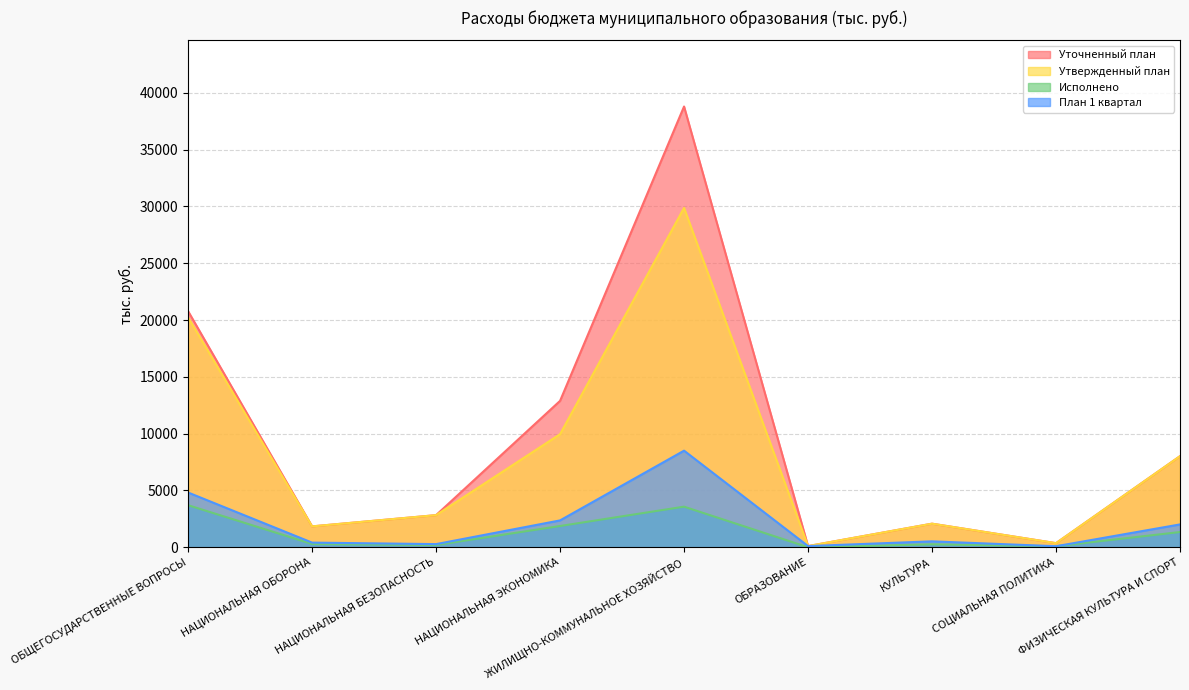

At how many categories does at least one series exceed 54?

9